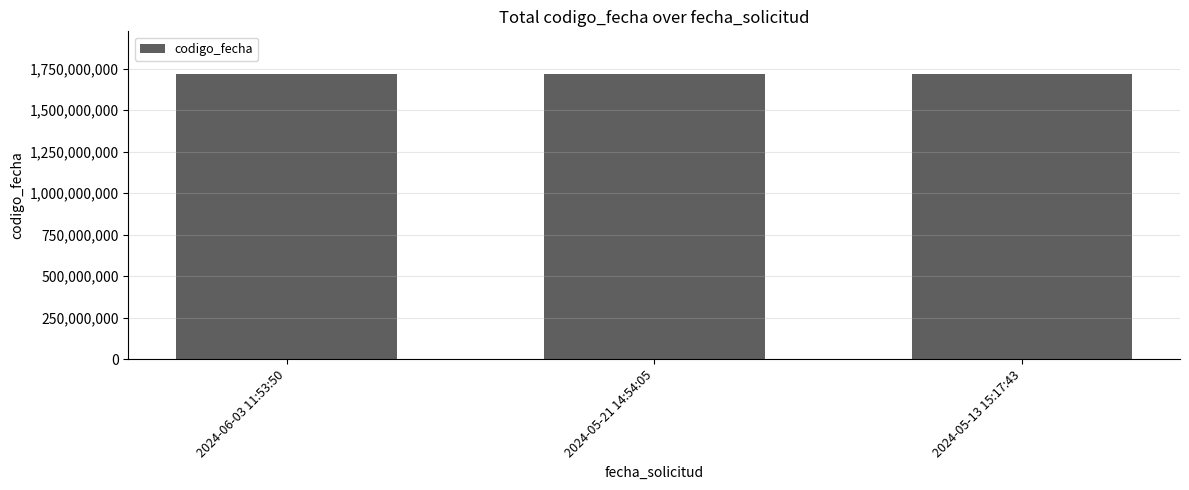

What is the minimum value shown in the chart?

1716198474